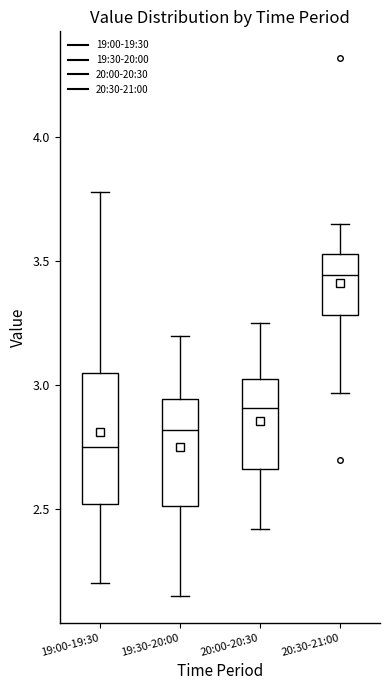

Which box is the tallest, from its lower edge to its upper edge?

19:00-19:30